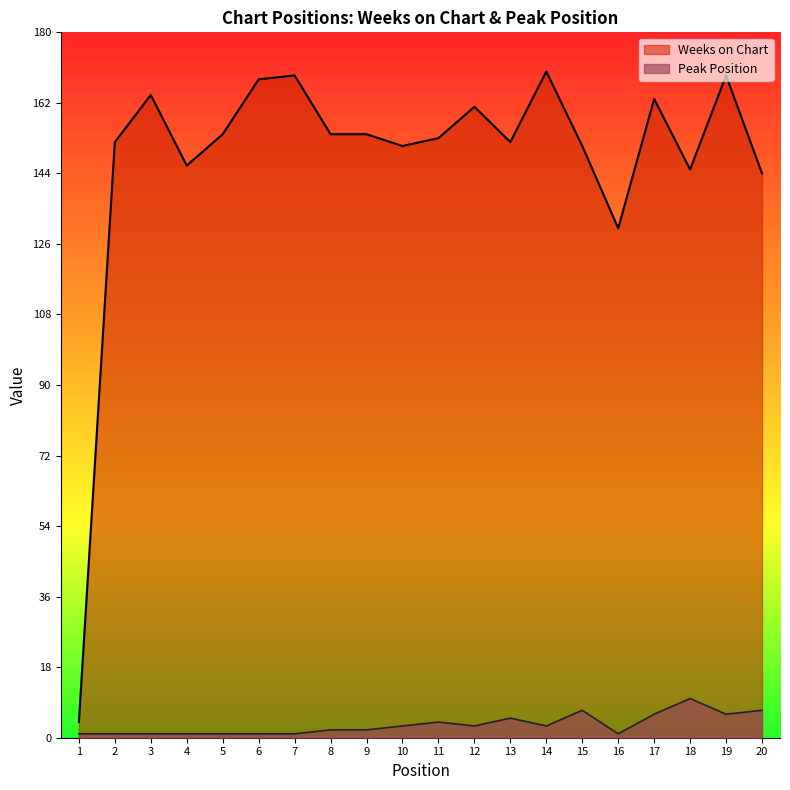

At which label does Weeks on Chart reach its minimum?

1